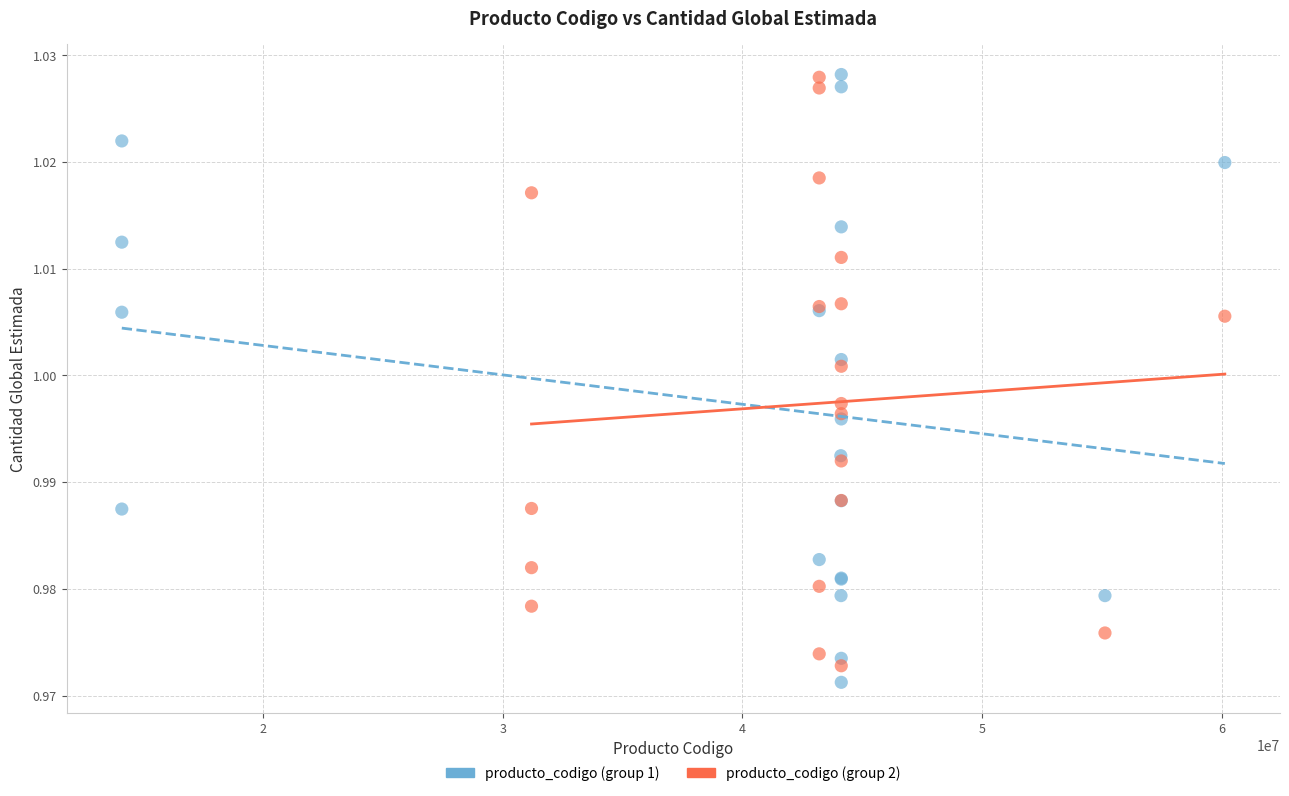

Which series reaches the minimum Y coordinate?

producto_codigo (group 1)